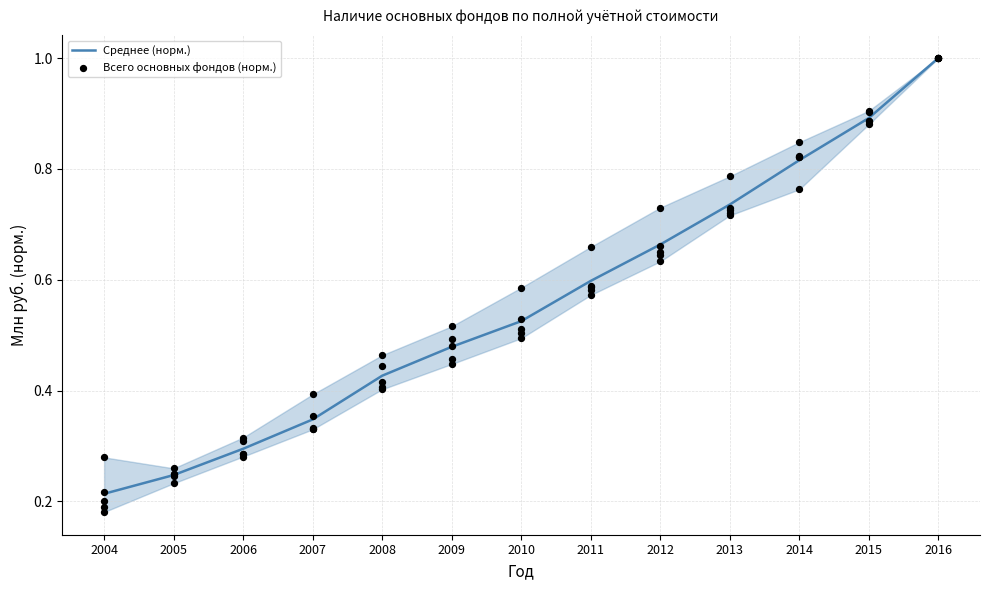

Which series has the largest total across all categories?

Среднее (норм.)